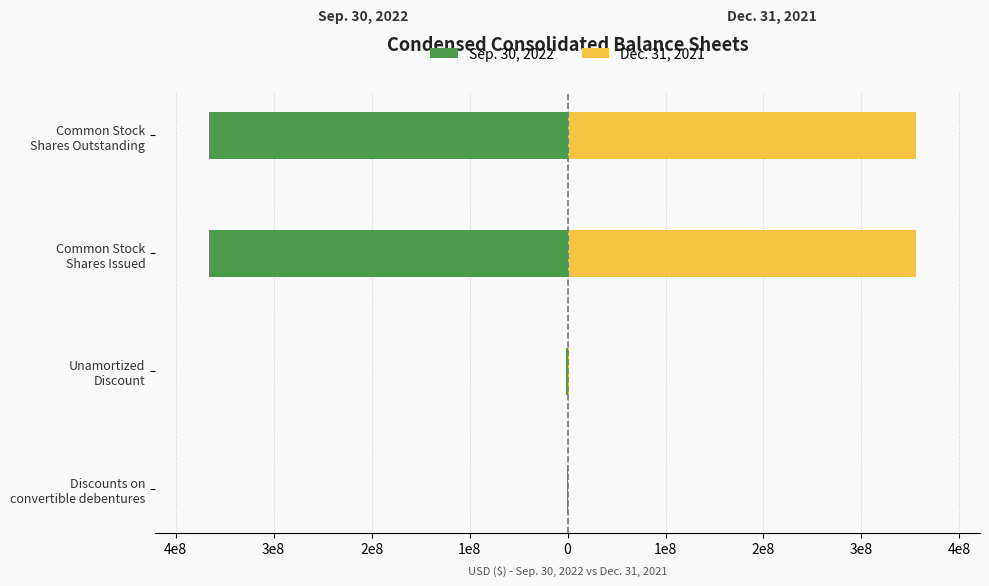

Rank the series at Unamortized Discount from lowest to highest value.

Sep. 30, 2022, Dec. 31, 2021